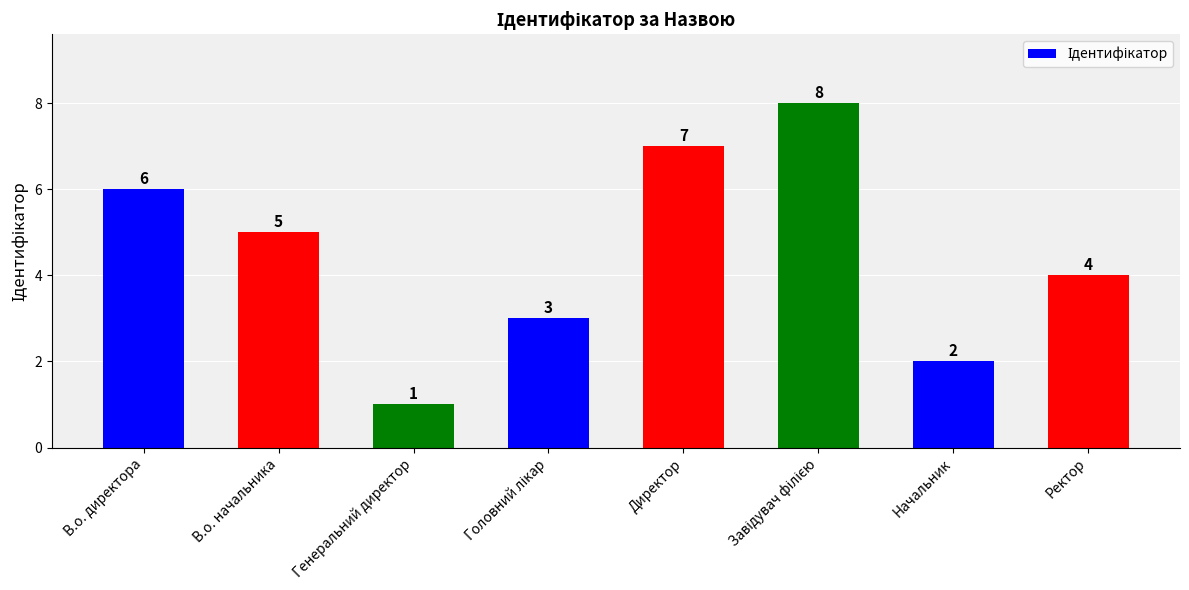

How many values are below 5?

4